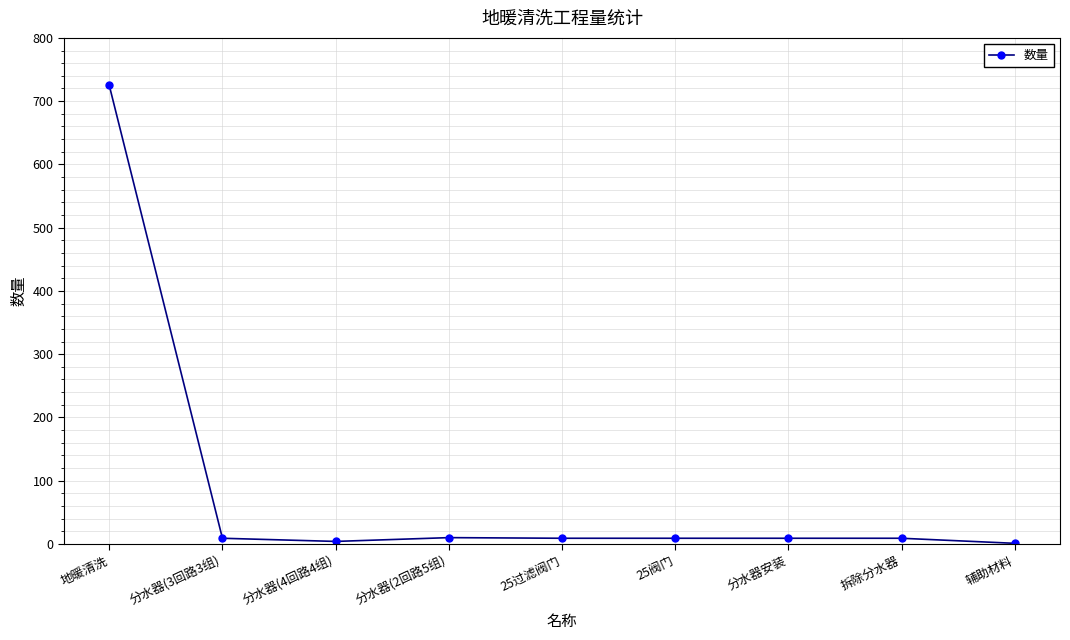

What is the maximum value shown in the chart?

725